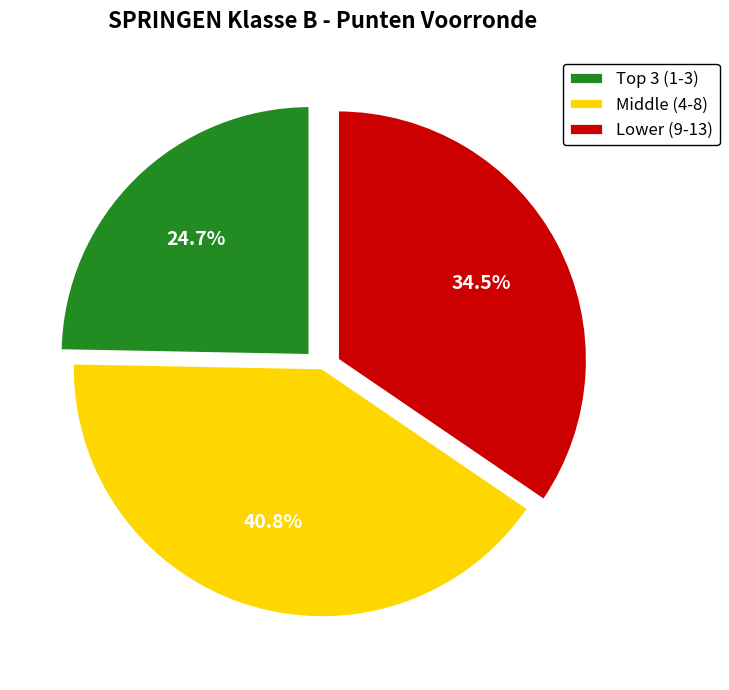

Rank the categories by value from highest to lowest.

Middle (4-8), Lower (9-13), Top 3 (1-3)